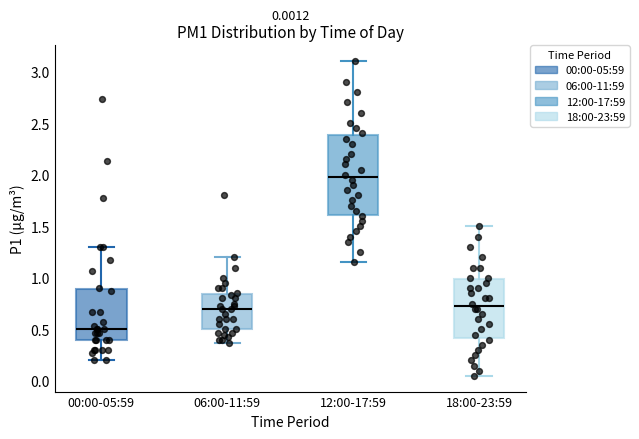

Comparing the boxes themselves (not the whiskers), which one is the tallest?

12:00-17:59